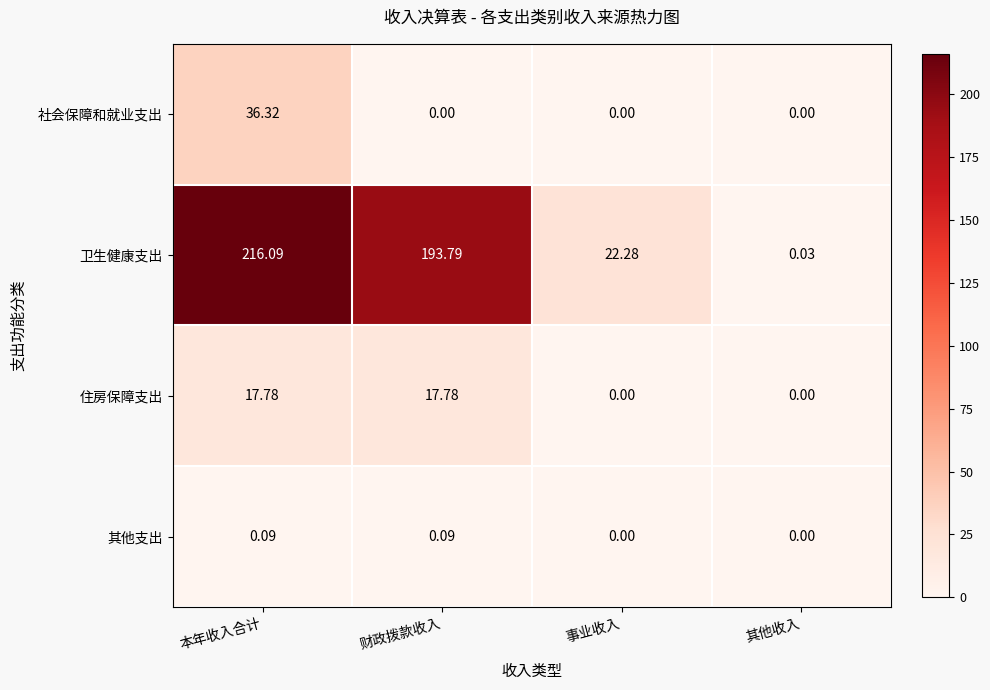

Rank the series by their maximum value, from highest to lowest.

卫生健康支出, 社会保障和就业支出, 住房保障支出, 其他支出